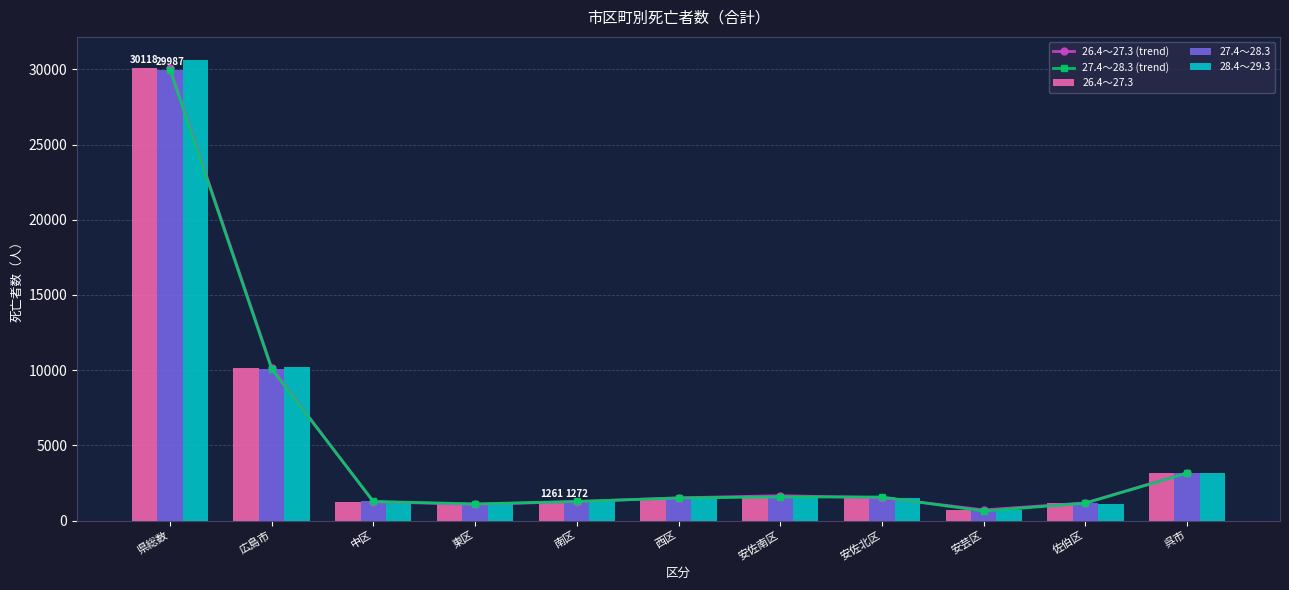

Rank the series by their maximum value, from lowest to highest.

27.4～28.3 (trend), 27.4～28.3, 26.4～27.3 (trend), 26.4～27.3, 28.4～29.3